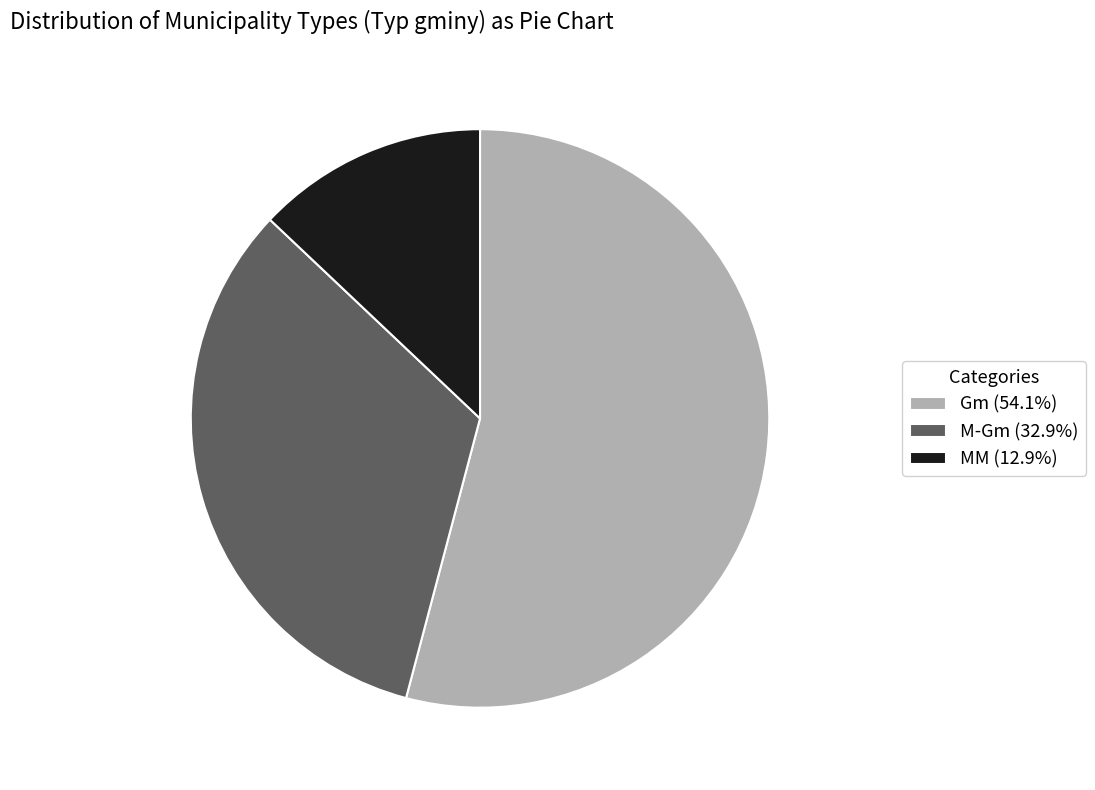

Approximately how many times larger is the value at MM (12.9%) compared to M-Gm (32.9%)?

0.4